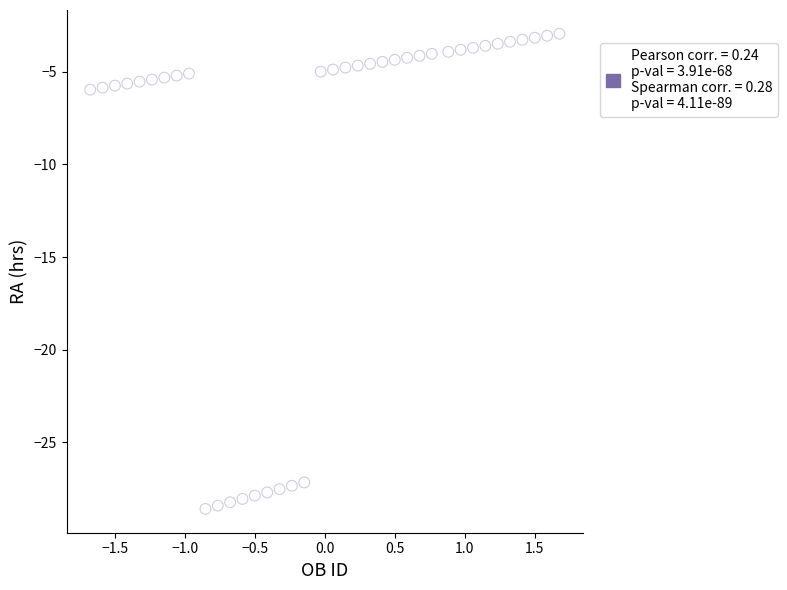

What is the range of X values (max minus min)?

3.4